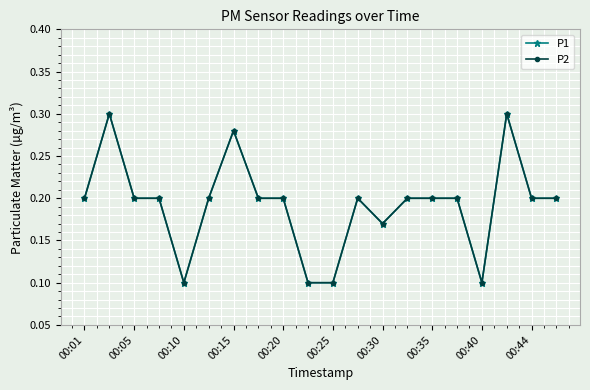

Is this an area chart (filled region under the line)?

No